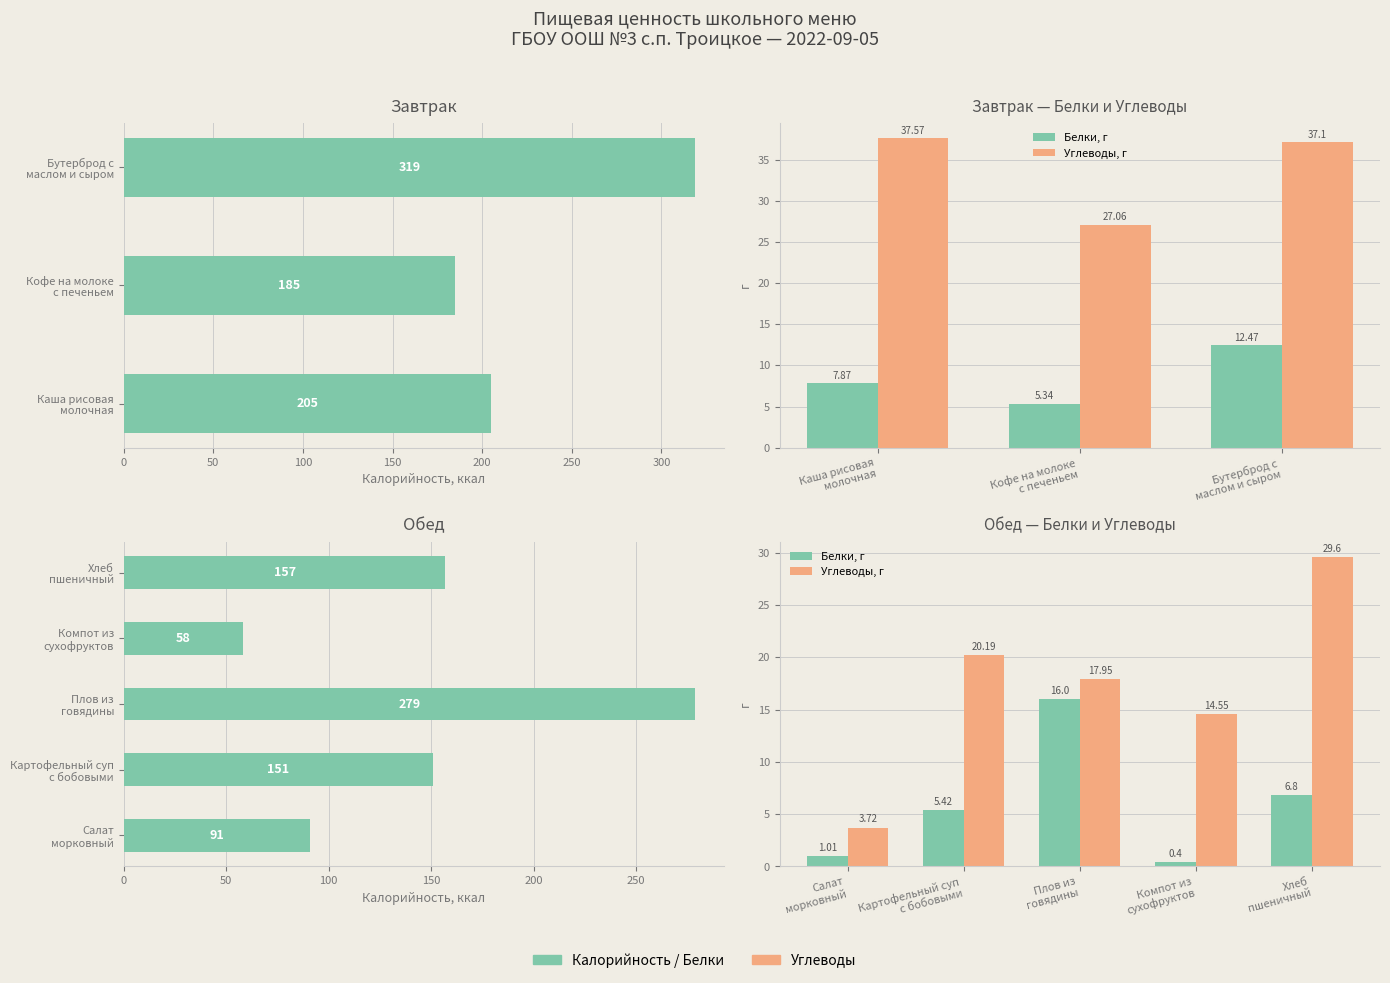

How many groups of bars are there?

5